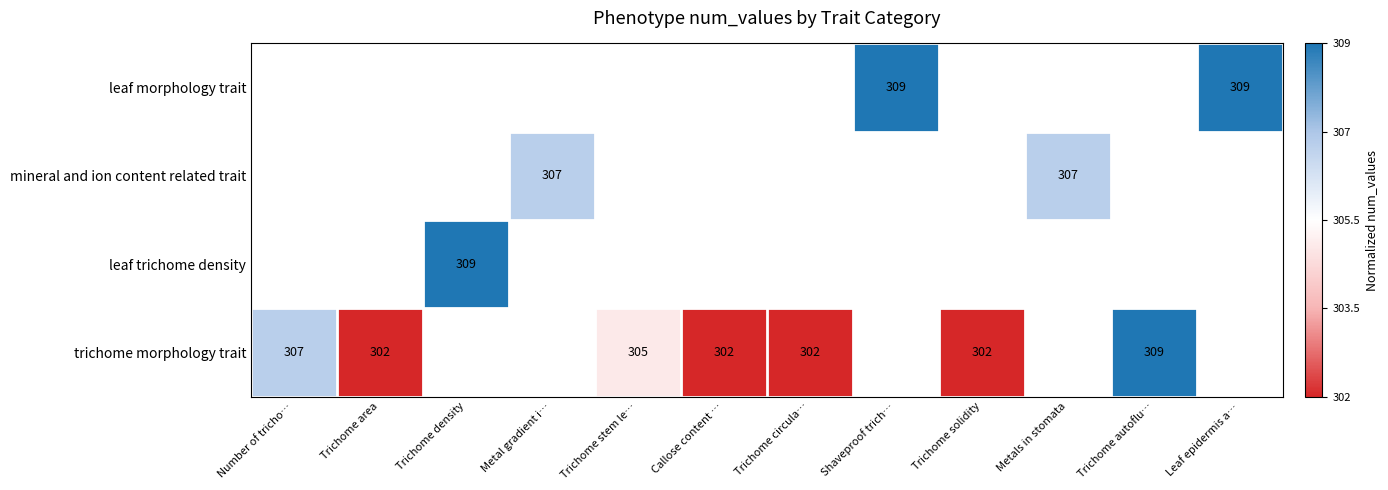

Between Metal gradient i… and Leaf epidermis a…, which is larger?

Leaf epidermis a…